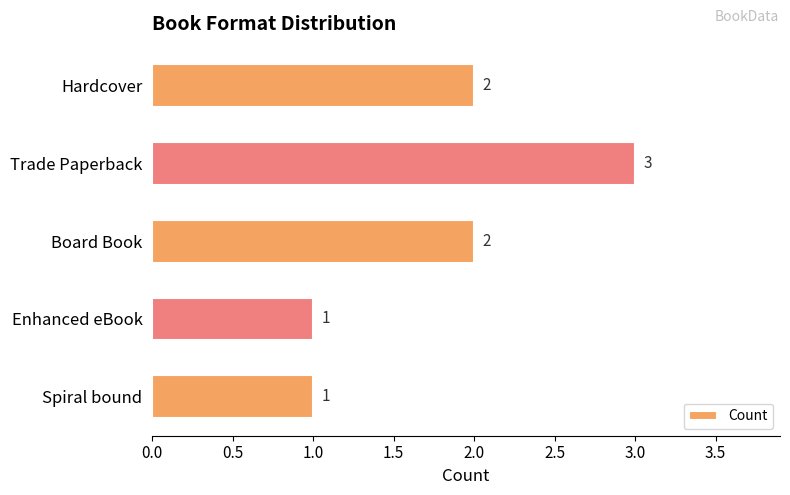

What is the ratio of the value at Spiral bound to the value at Hardcover?

0.5